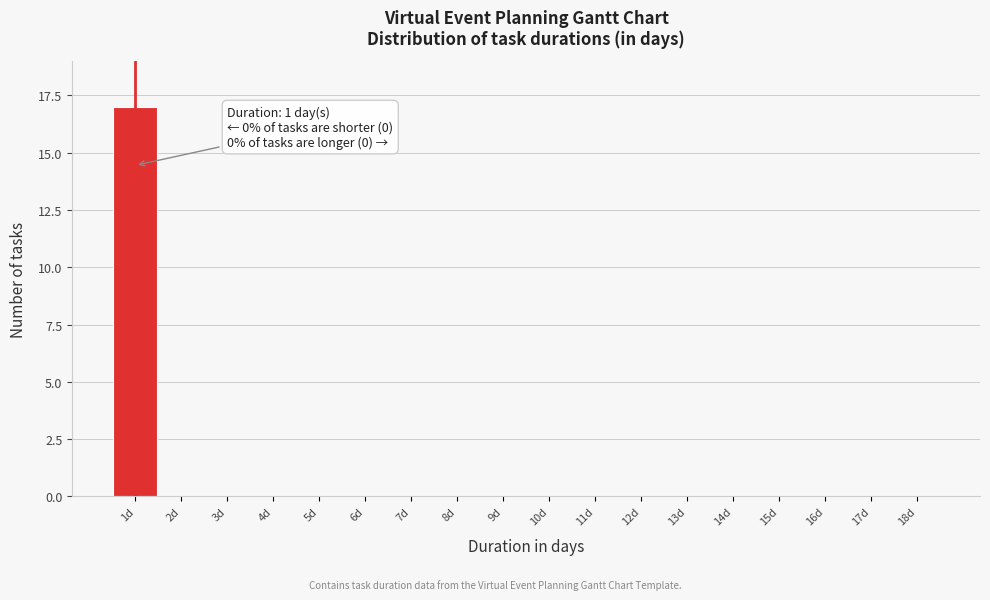

Reading left to right, transcribe all the data shown in this chart.

1d=17	2d=0	3d=0	4d=0	5d=0	6d=0	7d=0	8d=0	9d=0	10d=0	11d=0	12d=0	13d=0	14d=0	15d=0	16d=0	17d=0	18d=0